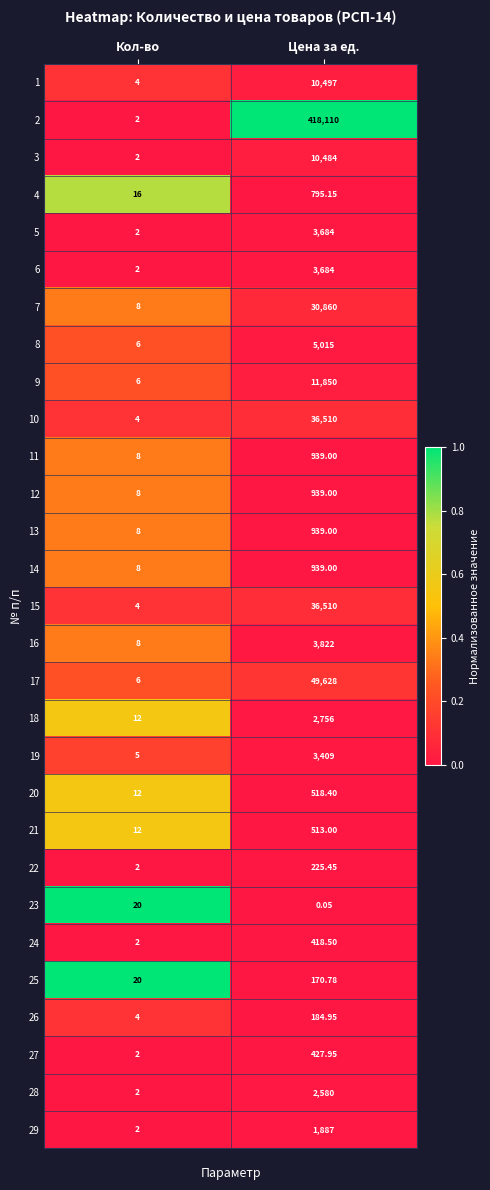

At which category does the chart reach its peak across all series?

Цена за ед.